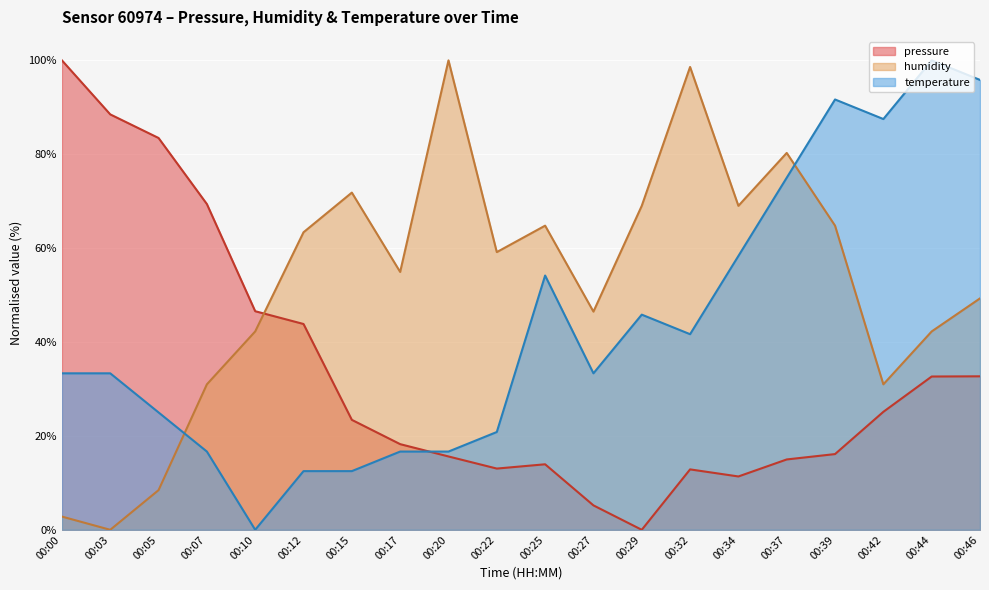

How many values in the temperature series exceed 33?

12